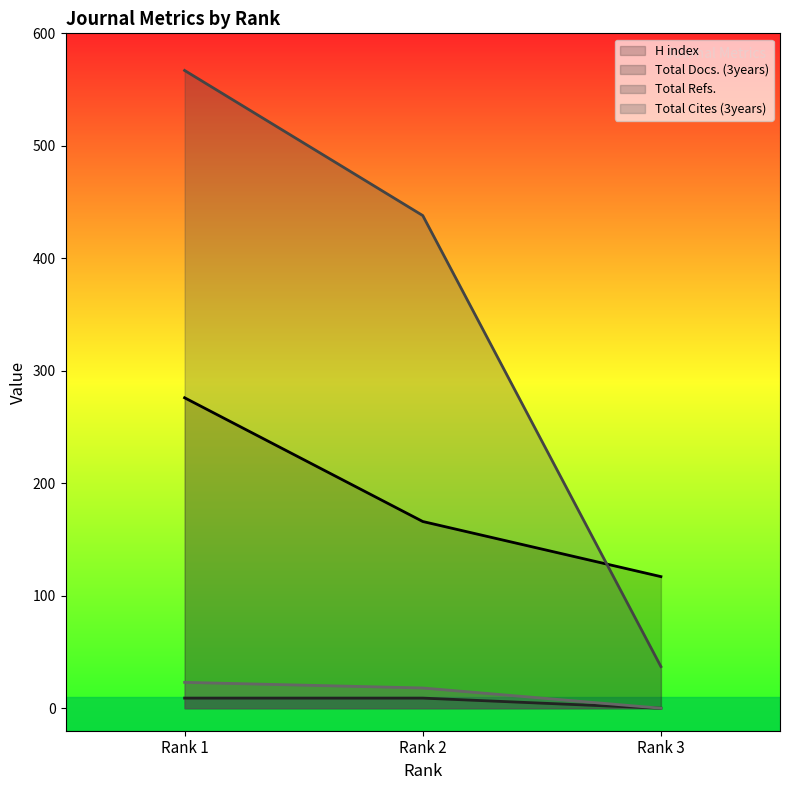

At how many categories does at least one series exceed 215?

2